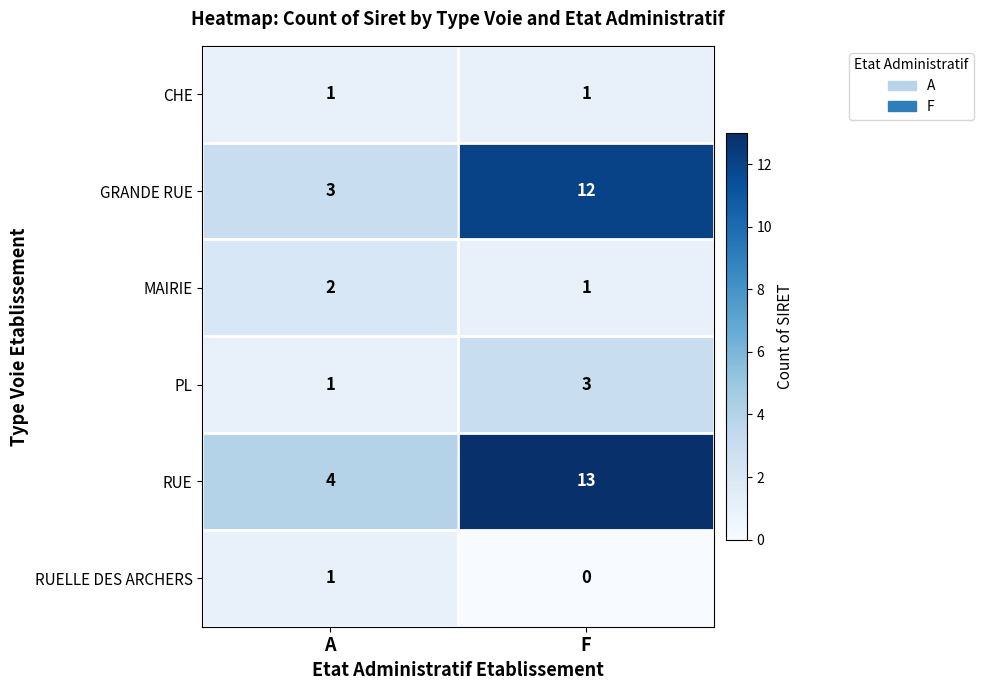

What is the greatest value displayed?

13